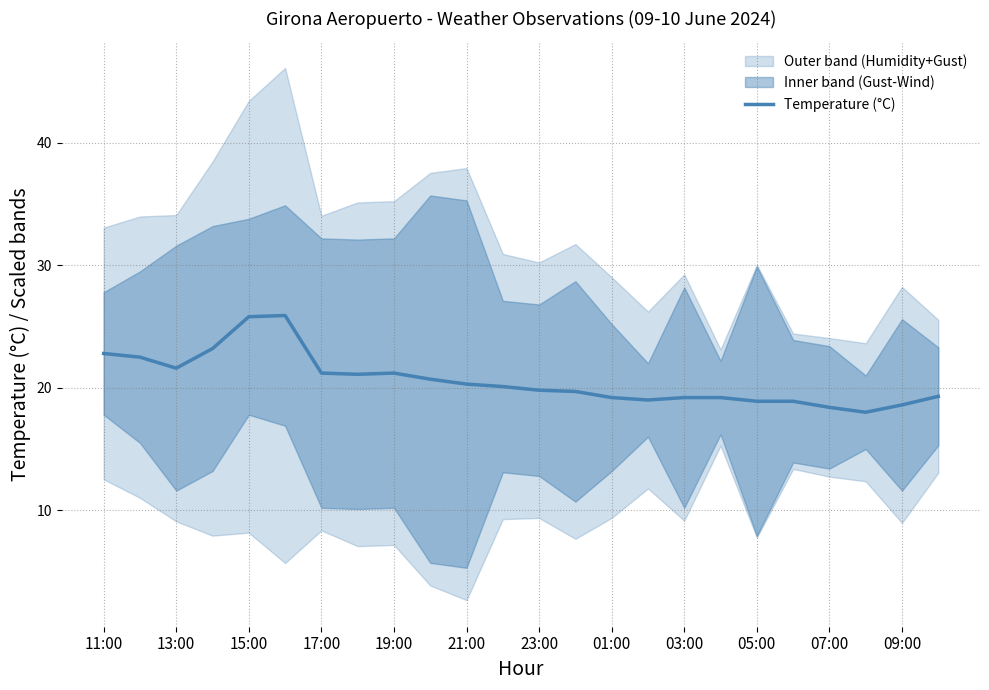

The value of Temperature (°C) at 05:00 is 5.6. True or false?

False